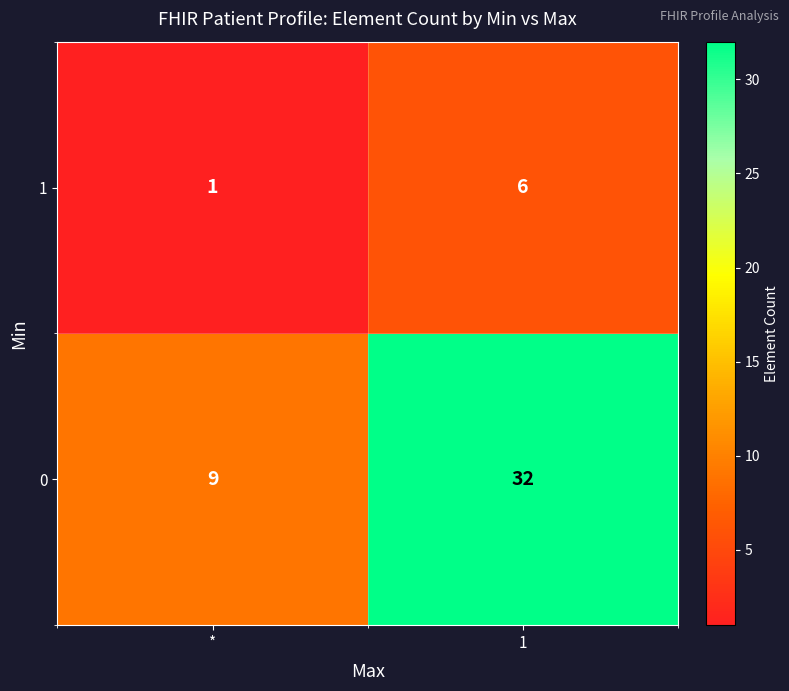

What is the maximum value for 1?

6